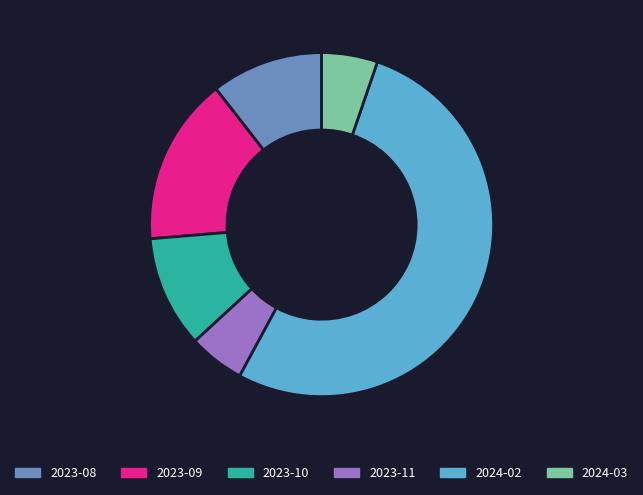

What is the largest slice in the pie chart?

2024-02